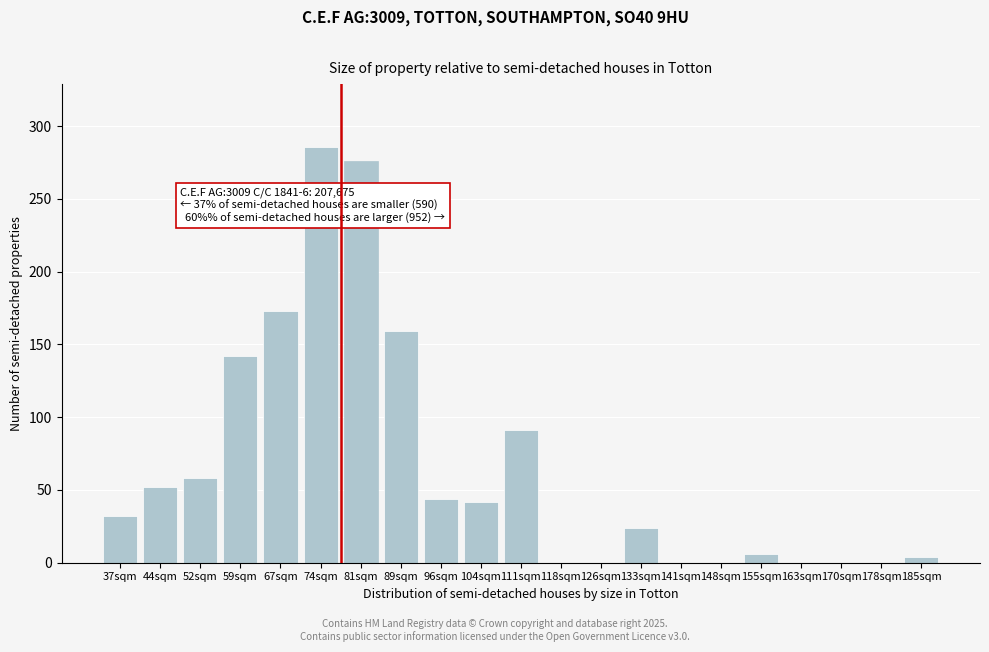

Reading right to left, extract all data points from this chart.

185sqm=4	178sqm=0	170sqm=0	163sqm=0	155sqm=6	148sqm=0	141sqm=0	133sqm=24	126sqm=0	118sqm=0	111sqm=91	104sqm=42	96sqm=44	89sqm=159	81sqm=276	74sqm=286	67sqm=173	59sqm=142	52sqm=58	44sqm=52	37sqm=32